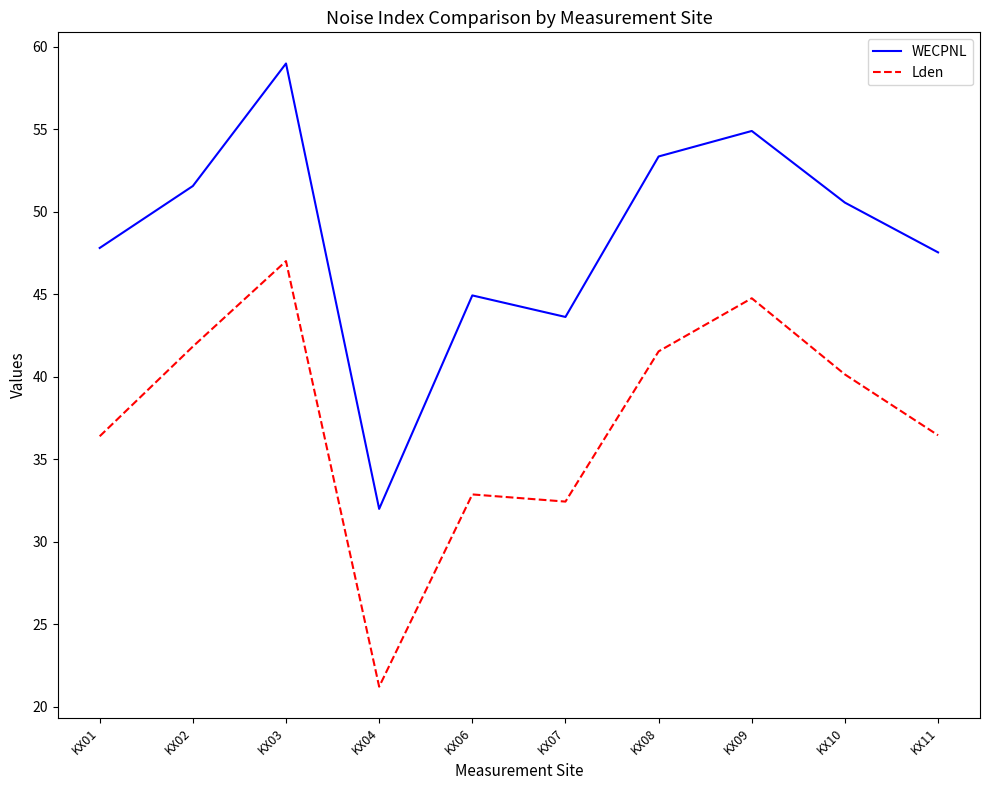

List the series in order of their peak value, lowest first.

Lden, WECPNL